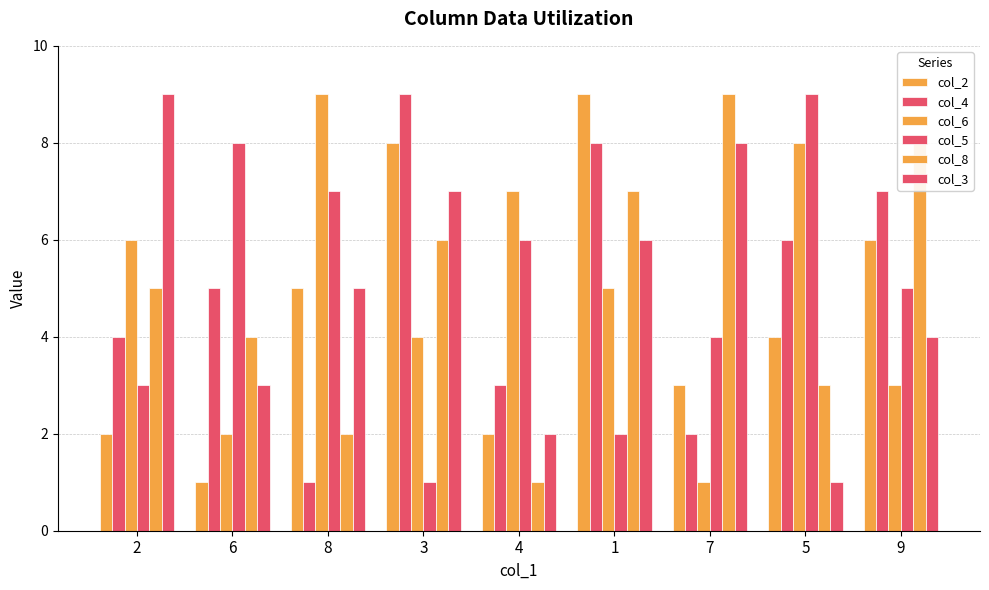

How many distinct data groups are displayed?

6